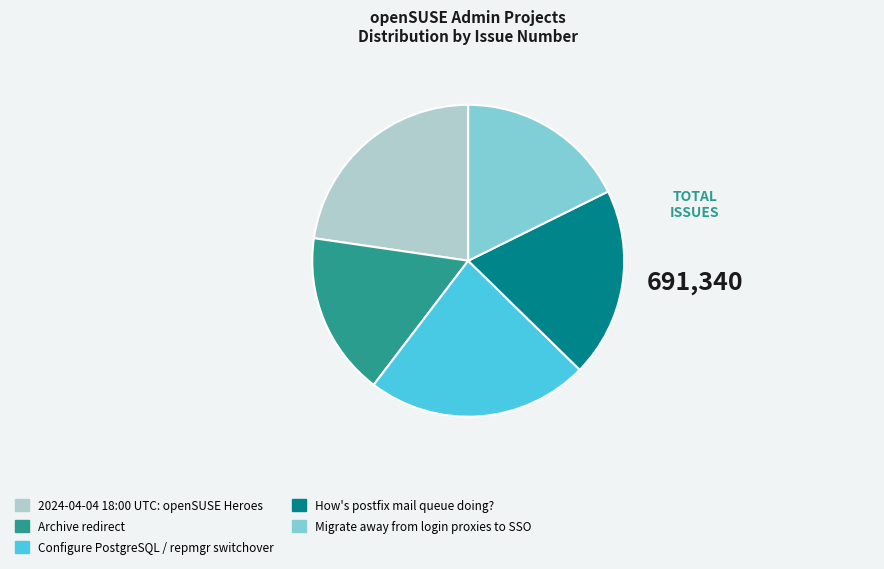

Which has a higher value, Archive redirect or Migrate away from login proxies to SSO?

Migrate away from login proxies to SSO